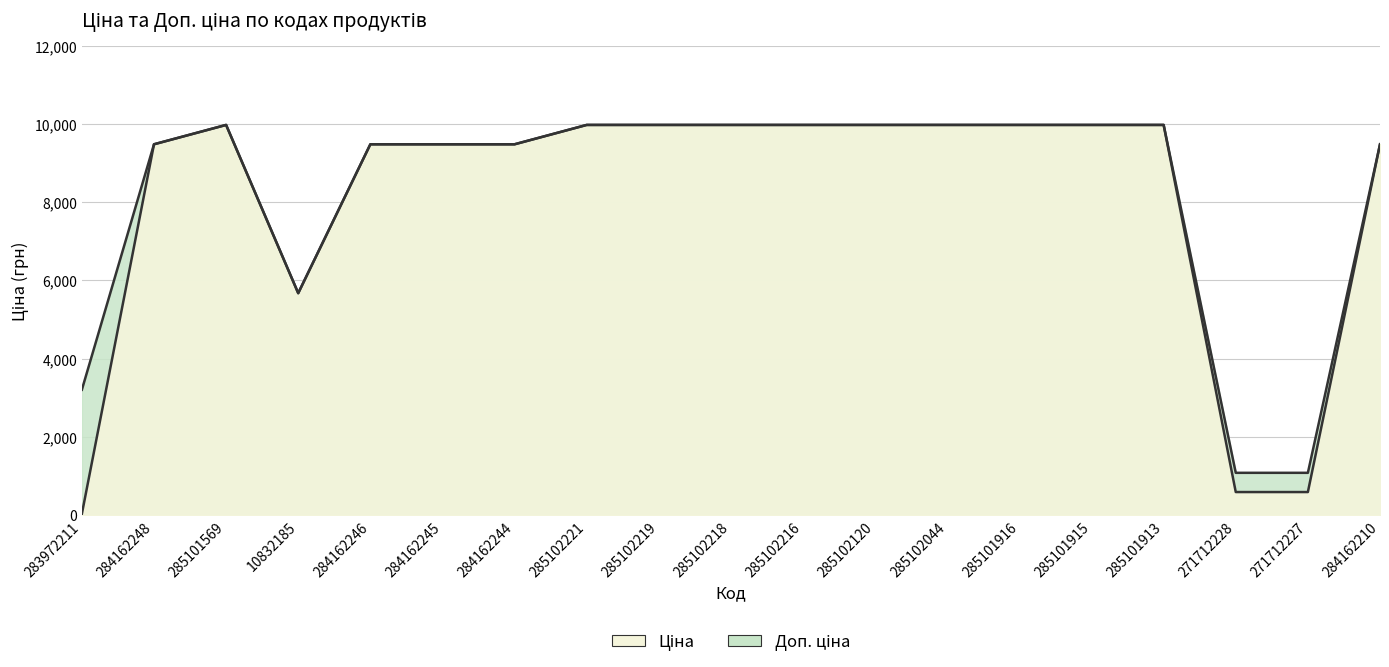

At which label is Ціна closest to 5003?

10832185